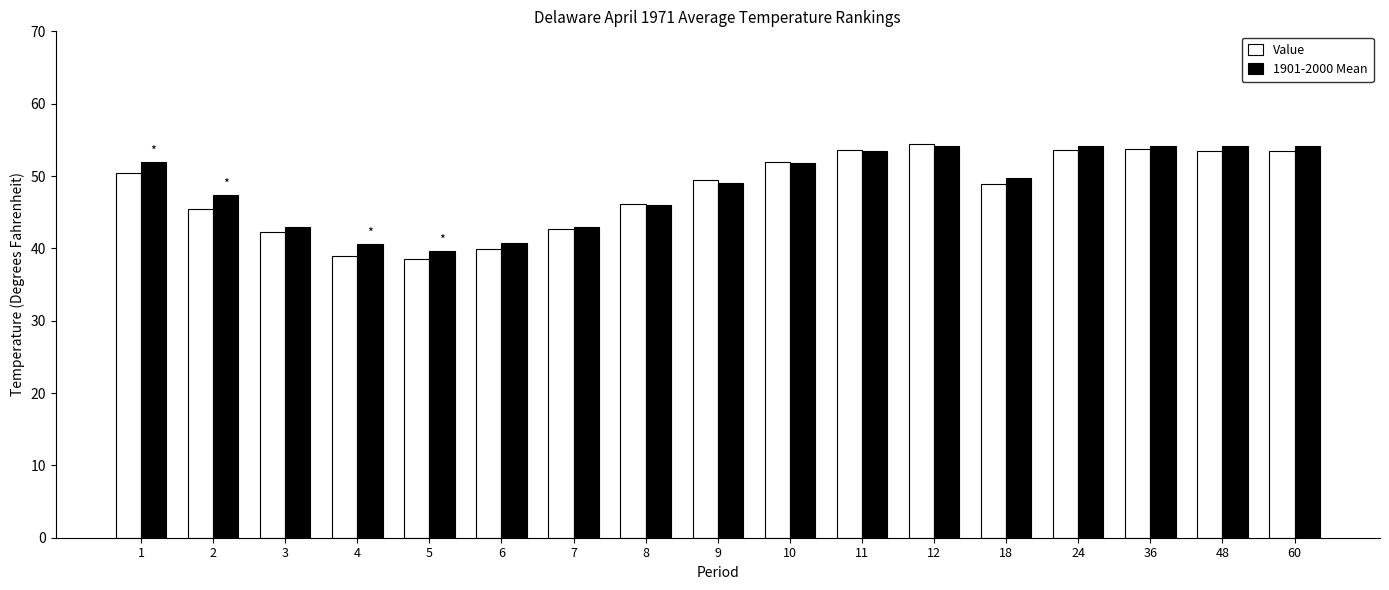

What is the value of the Value bar at the 2nd from the left?

45.5